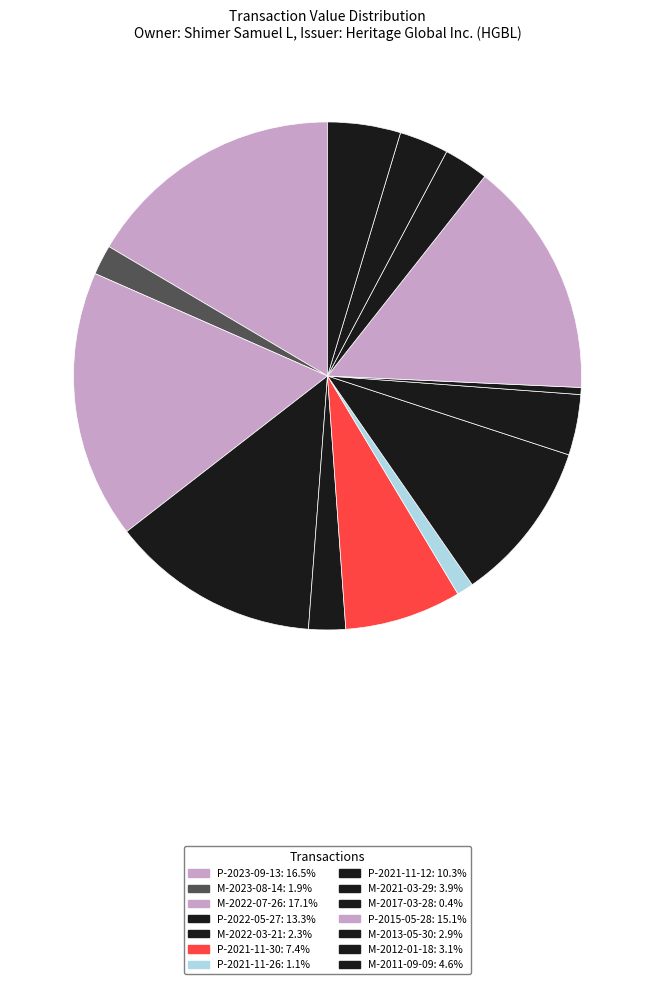

What percentage is the M-2012-01-18 slice, to the nearest percent?

3%